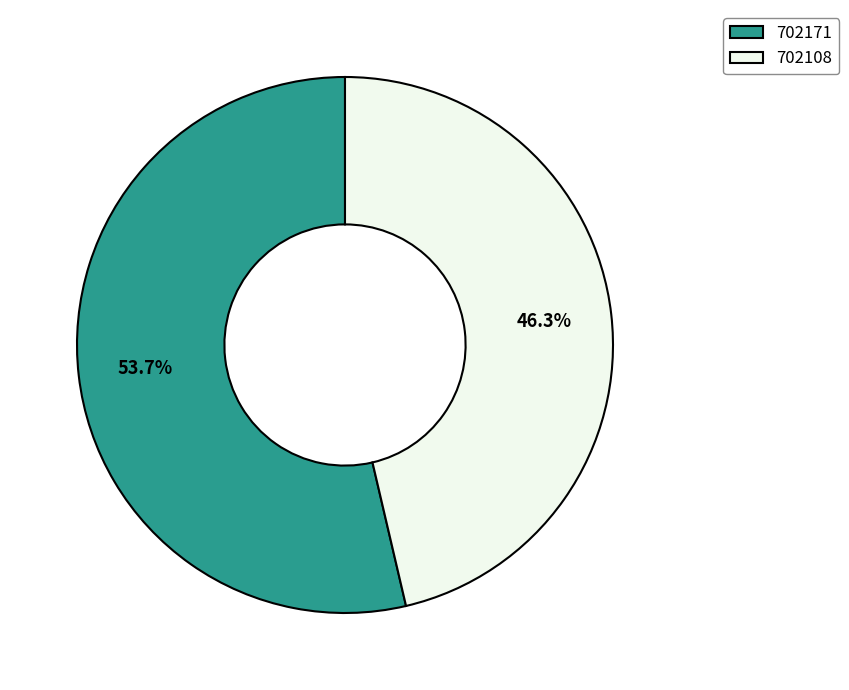

Which category has the smallest portion of the pie?

702108